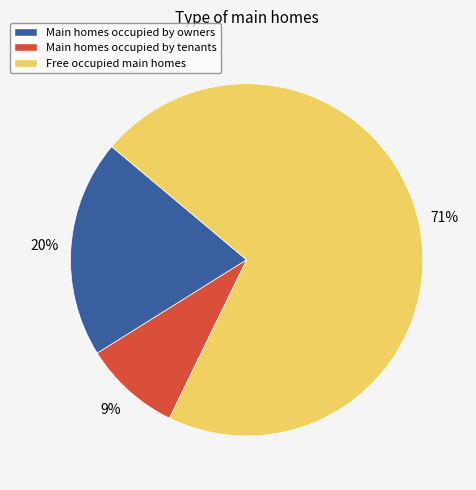

Does any single category account for the majority?

Yes